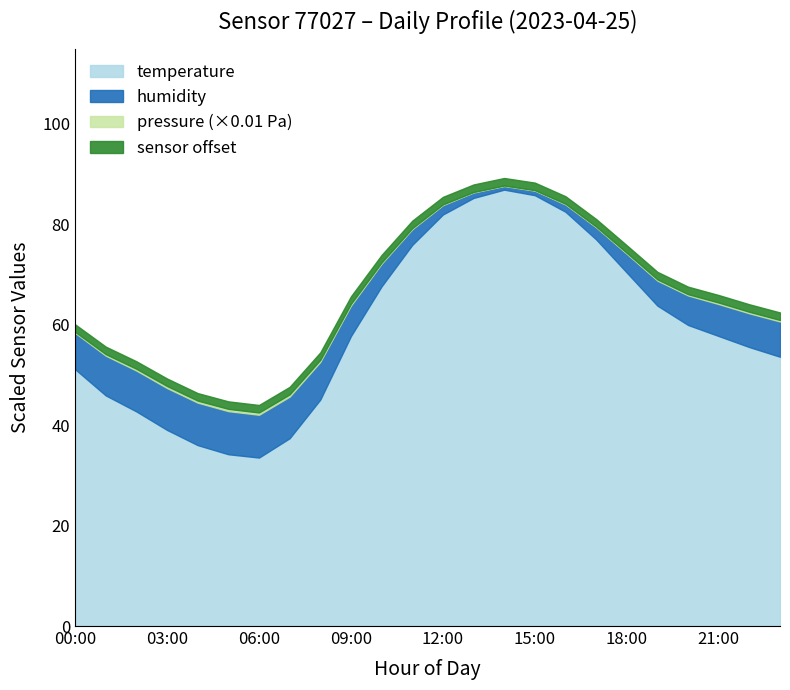

What is the label of the 7th point from the right?

17:00